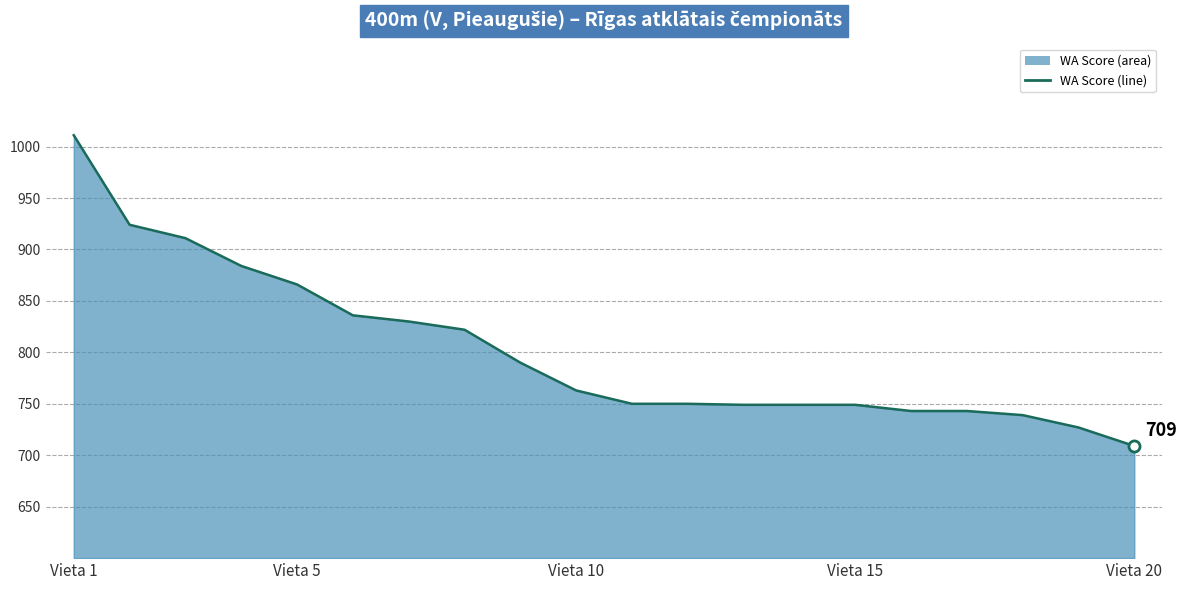

At which label is the value closest to 860?

Vieta 5